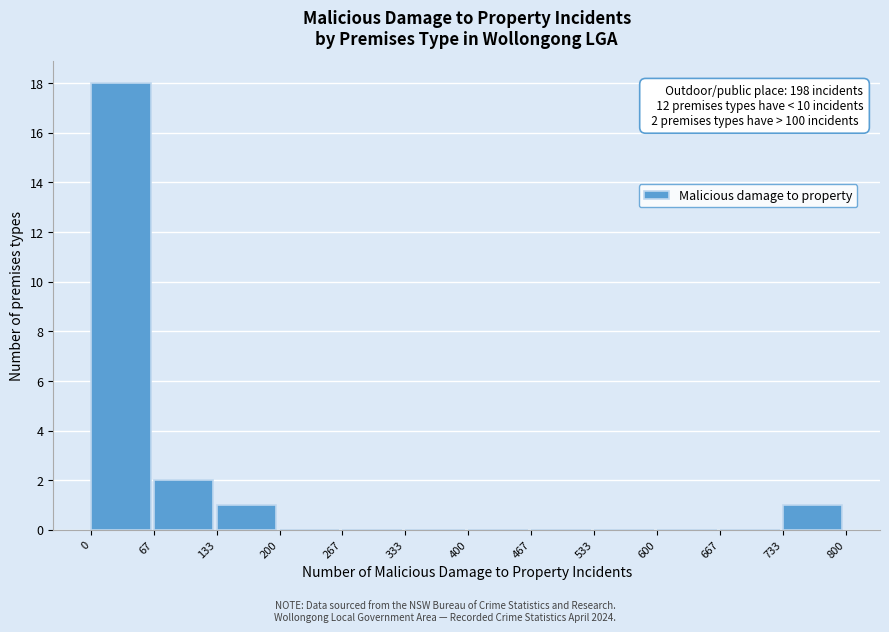

Over which range of the x-axis is the bar tallest?

0 to 67